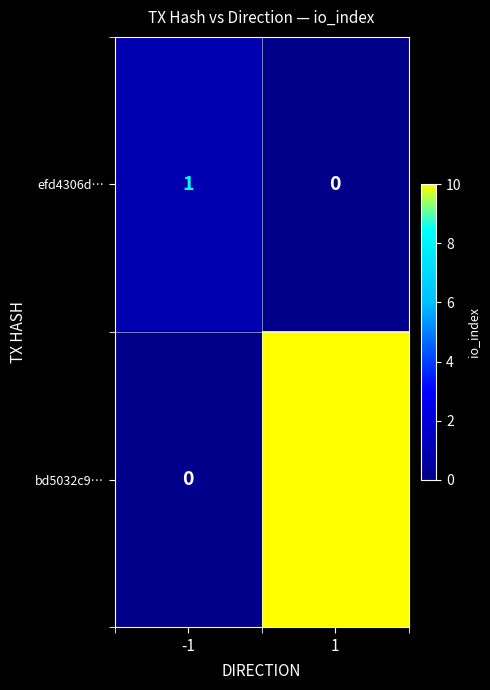

Which series has the largest total across all categories?

bd5032c9…